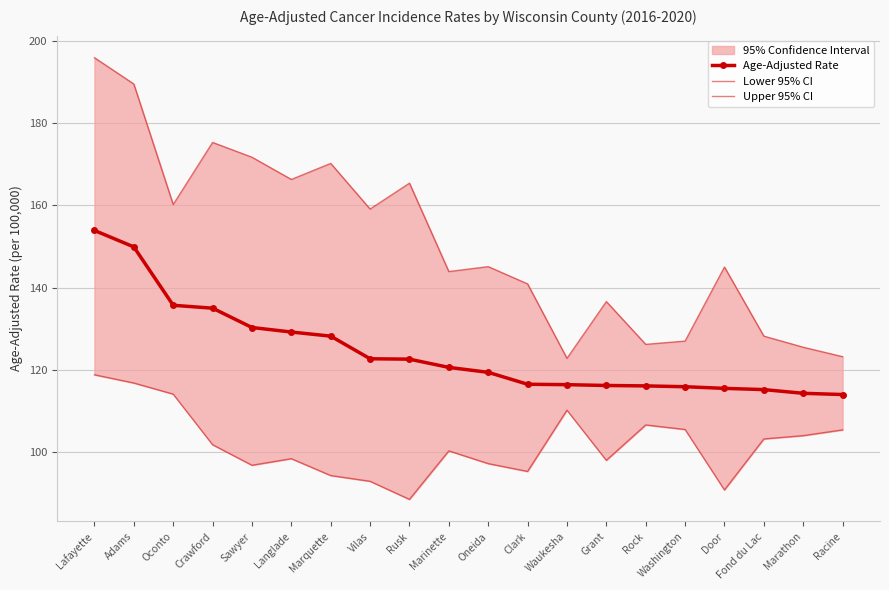

Does the chart have visible grid lines?

Yes